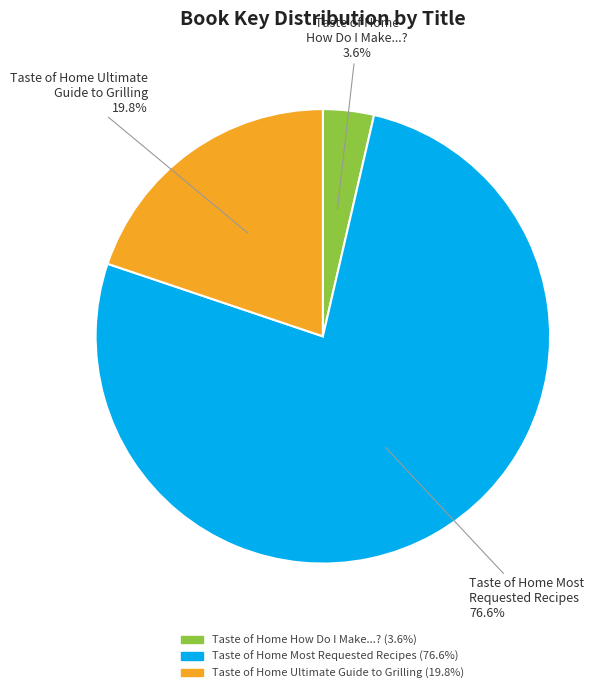

Is it true that Taste of Home How Do I Make...? is 4% of the pie?

True